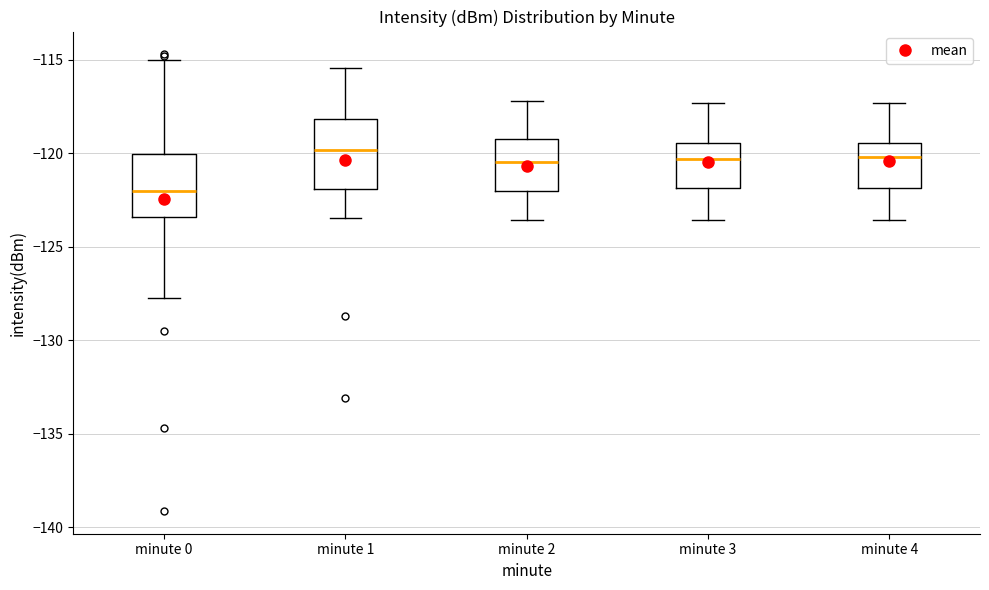

Reading left to right, transcribe this box plot: for each box, give where its median line is, the range the box spans, and where its two whiskers end, as read against the y-axis. The values are not printed on the chart, so give them approximately, as read against the axis.

minute 0: median -122.0, box -123.5 to -120.0, whiskers -127.5 to -115.0
minute 1: median -120.0, box -122.0 to -118.0, whiskers -123.5 to -115.5
minute 2: median -120.5, box -122.0 to -119.0, whiskers -123.5 to -117.0
minute 3: median -120.5, box -122.0 to -119.5, whiskers -123.5 to -117.5
minute 4: median -120.0, box -122.0 to -119.5, whiskers -123.5 to -117.5